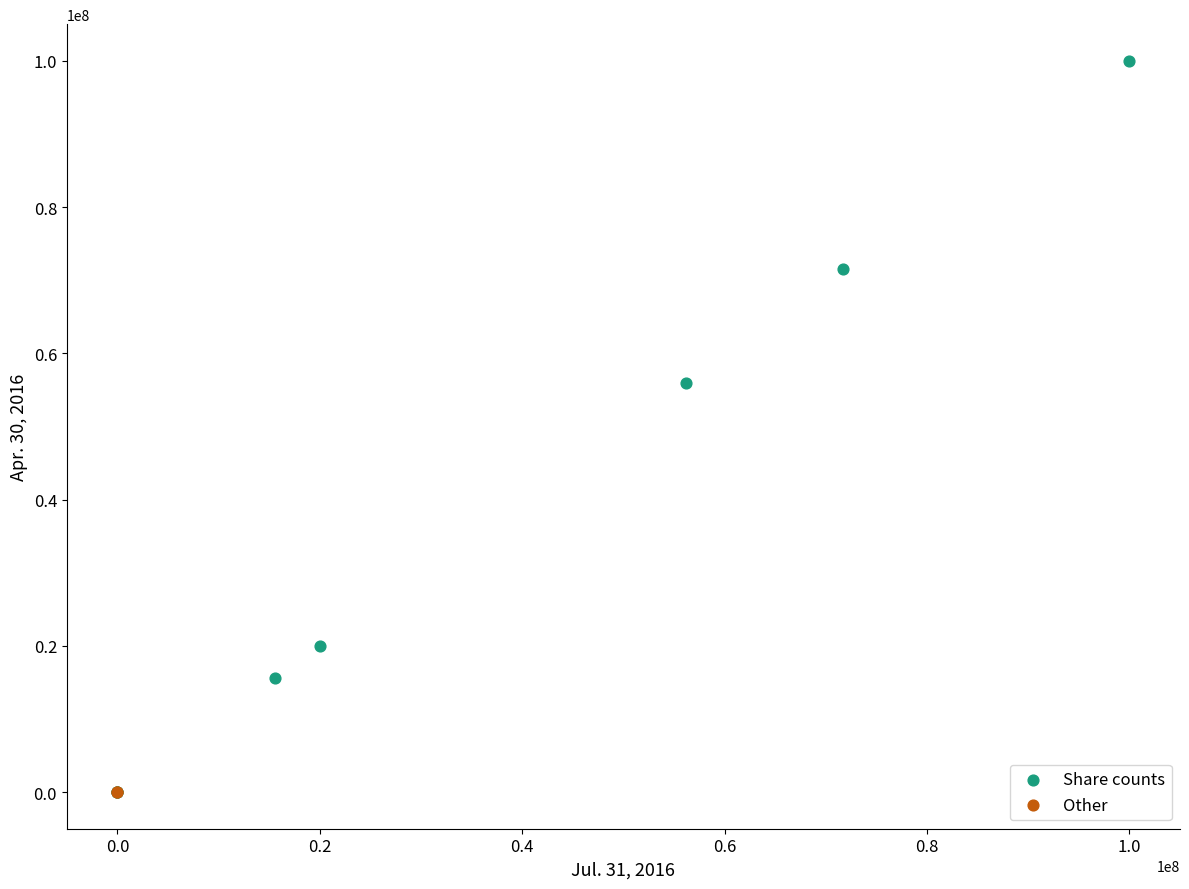

Which series has the largest Y range (max minus min)?

Share counts